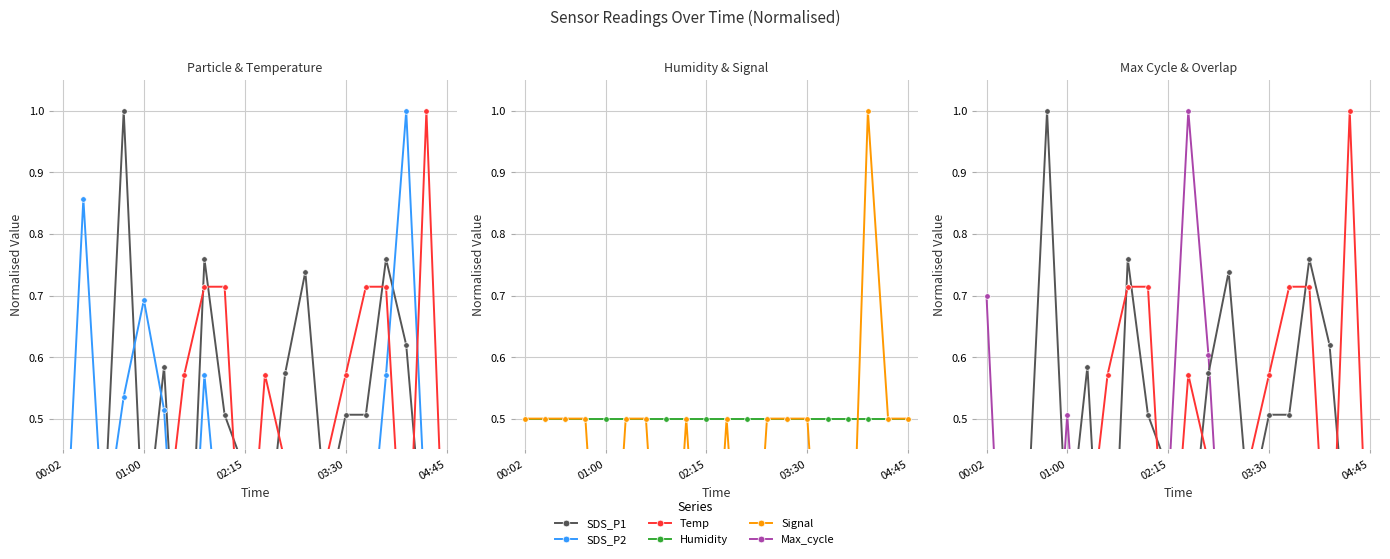

Is it true that Max_cycle equals 0.0 at 6?

True